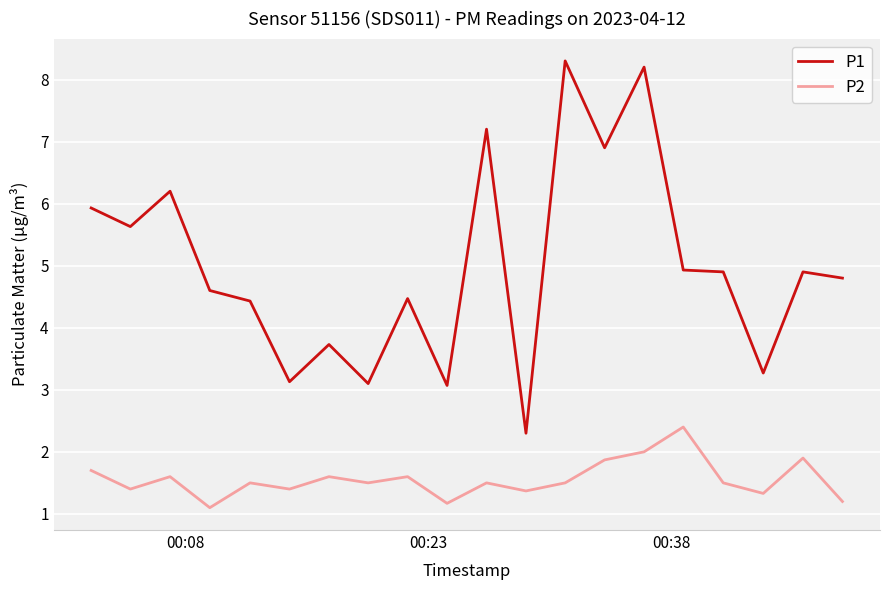

What is the difference between the maximum and minimum values in the P2 series?

1.3